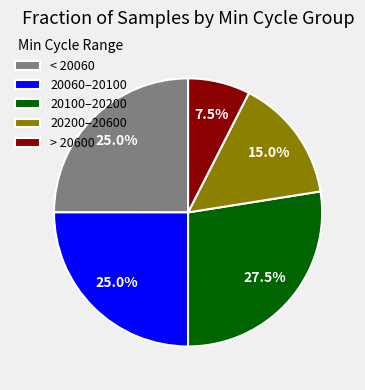

Is there a majority slice in this chart?

No